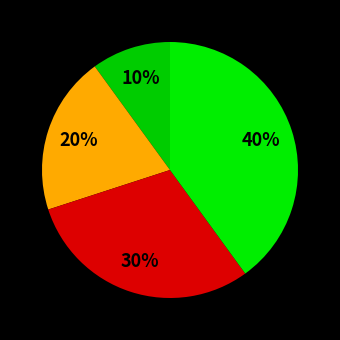

How many segments does this pie chart have?

4